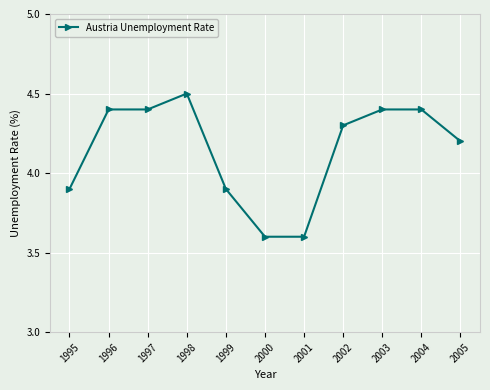

What is the sum of the values at 2003 and 2002?

8.7